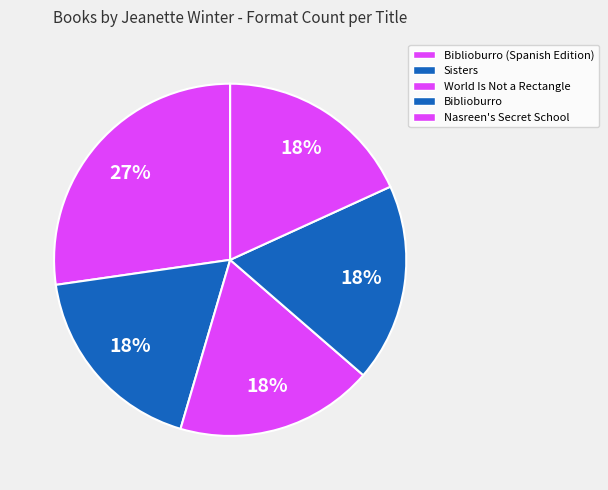

The Biblioburro slice represents 5% of the pie. True or false?

False